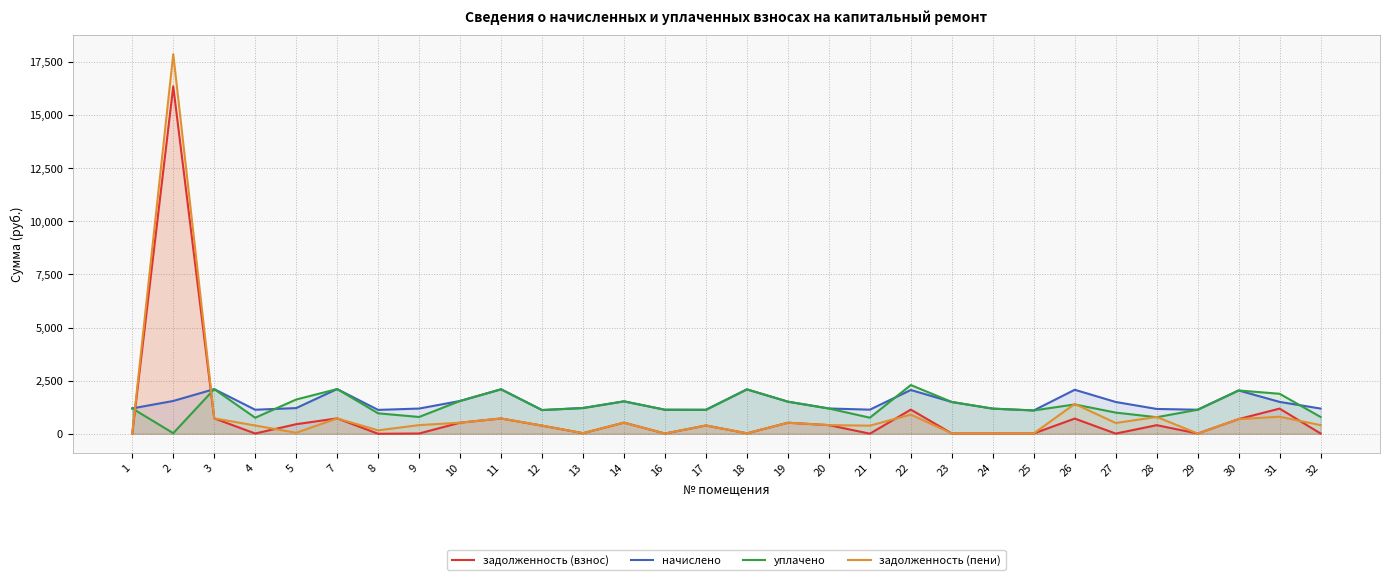

True or false: задолженность (пени) and задолженность (взнос) cross at least once.

True